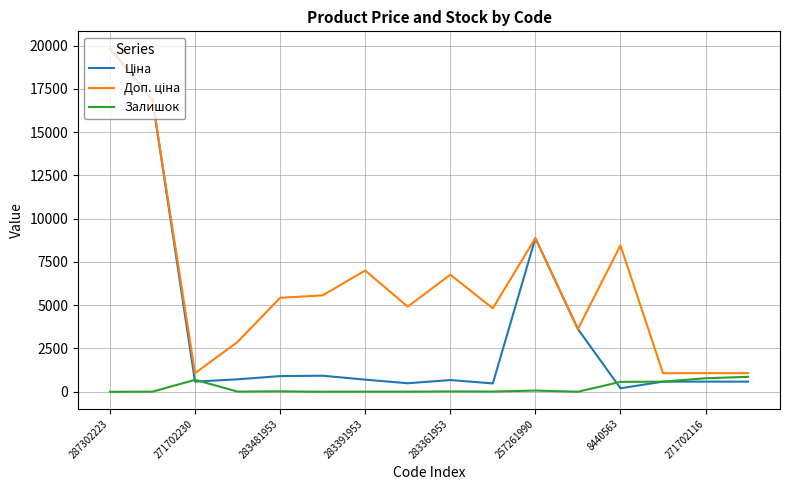

What is the difference between the maximum and minimum values in the Залишок series?

861.0